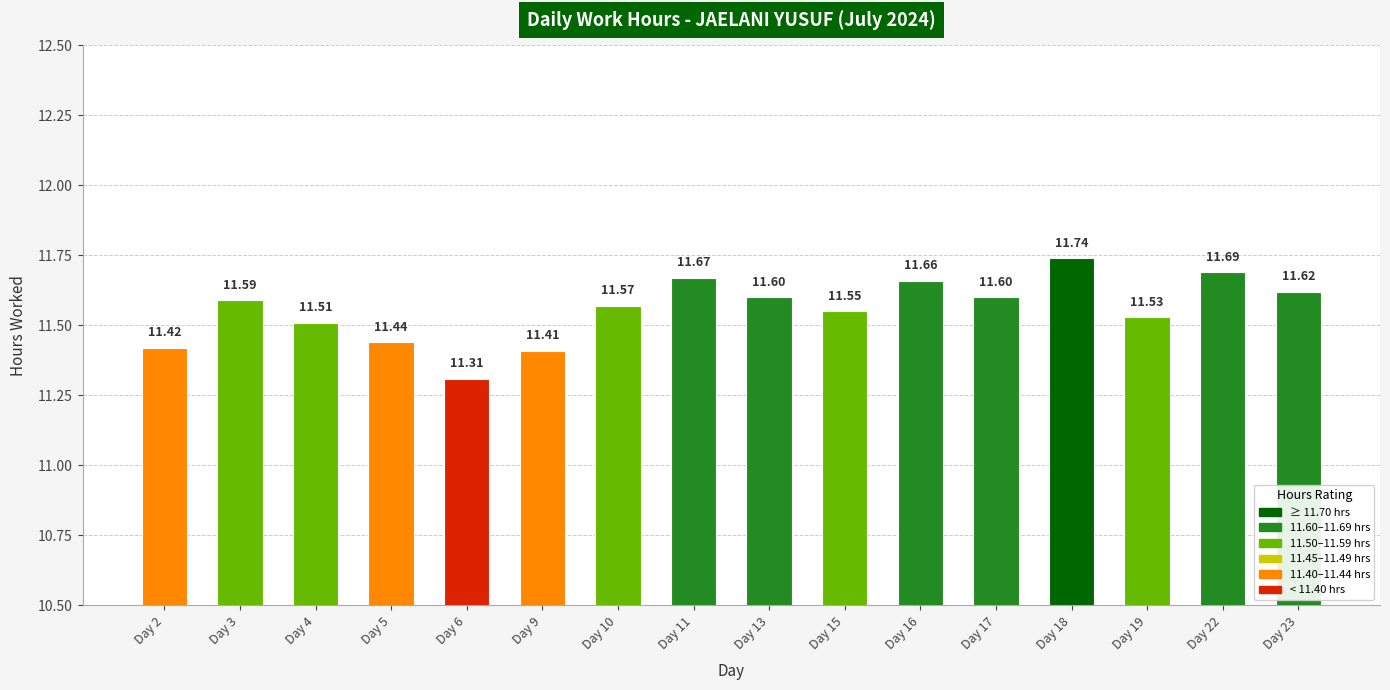

What is the sum of all values?

184.9